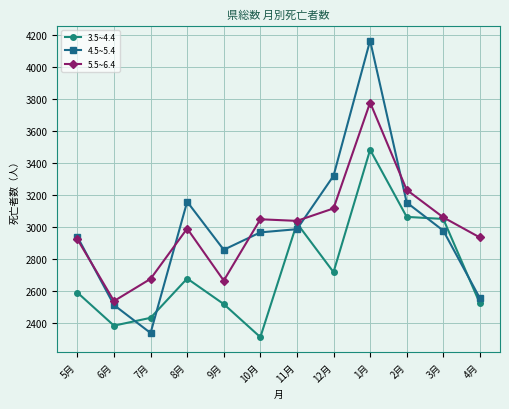

Where is the first local minimum for 5.5~6.4?

6月